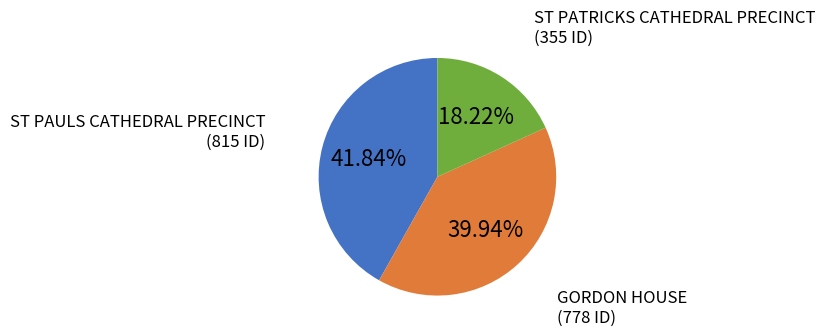

To the nearest percent, what is the difference between the largest and smallest slice percentages?

24%